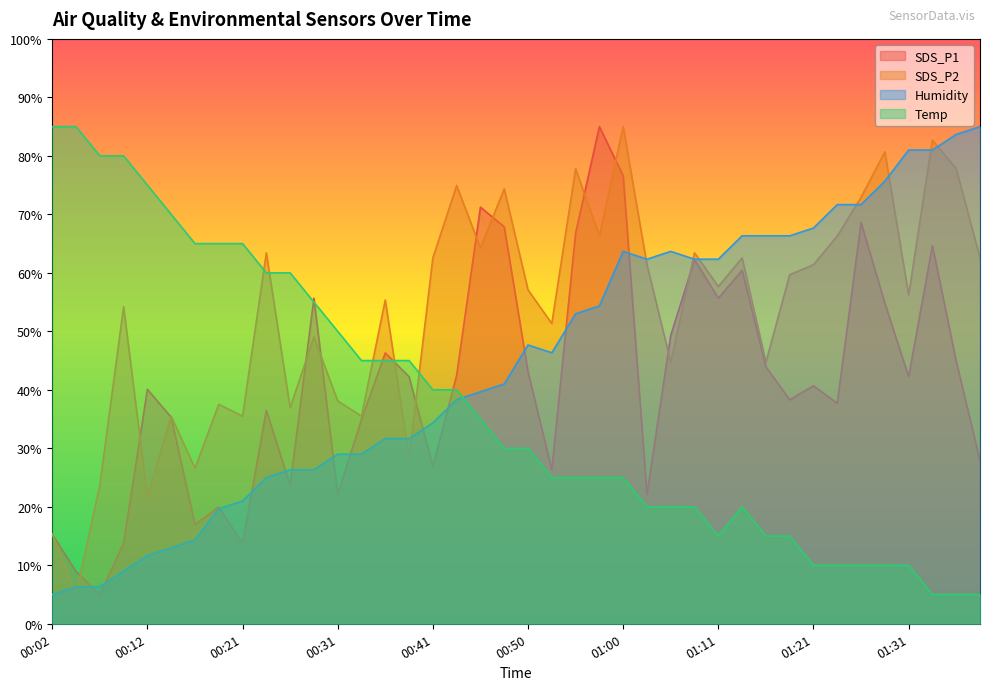

Where does the Humidity series first go above 46?

00:50